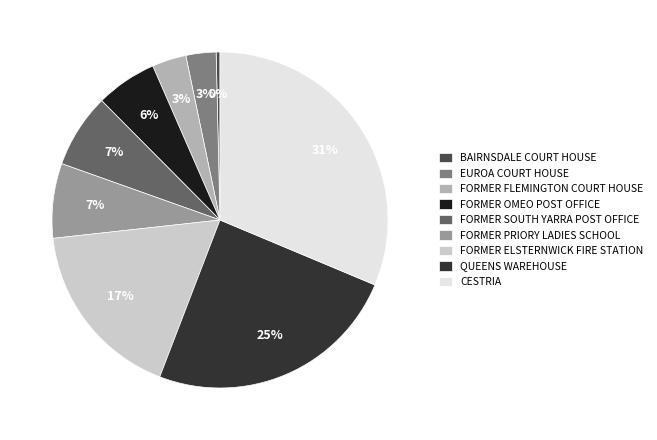

True or false: CESTRIA accounts for 31% of the total.

True